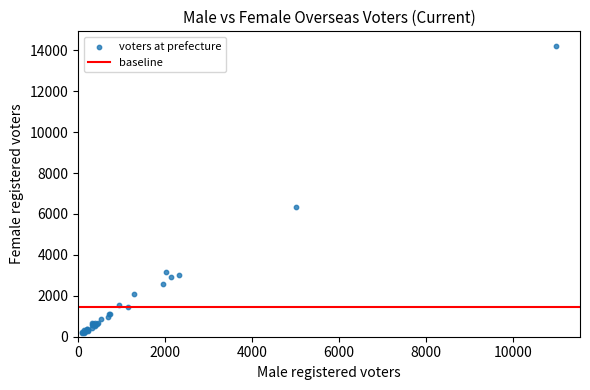

What Y value in the scatter plot is closest to 7197?

6363